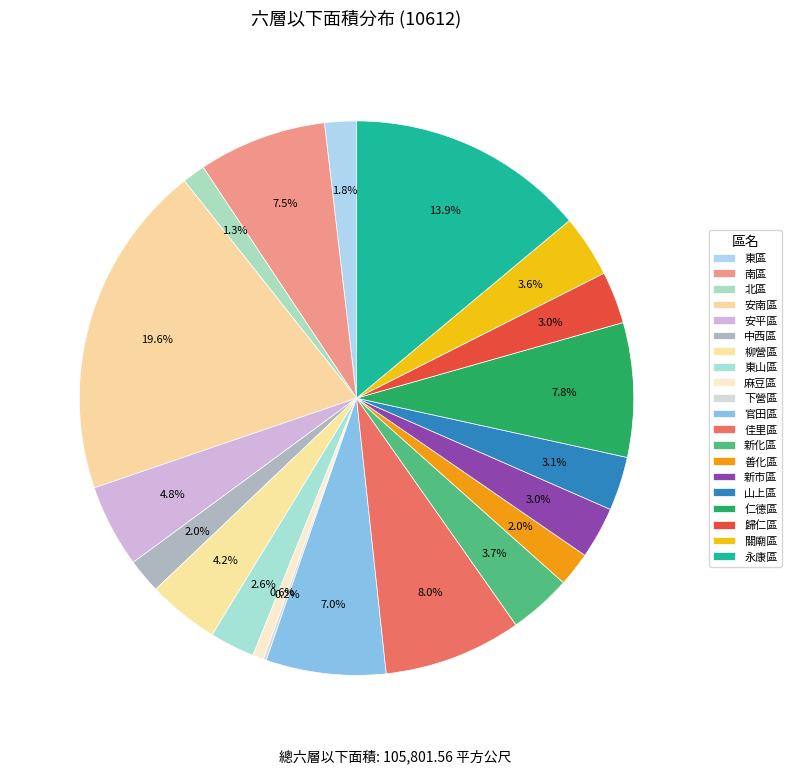

What is the smallest slice in the pie chart?

下營區